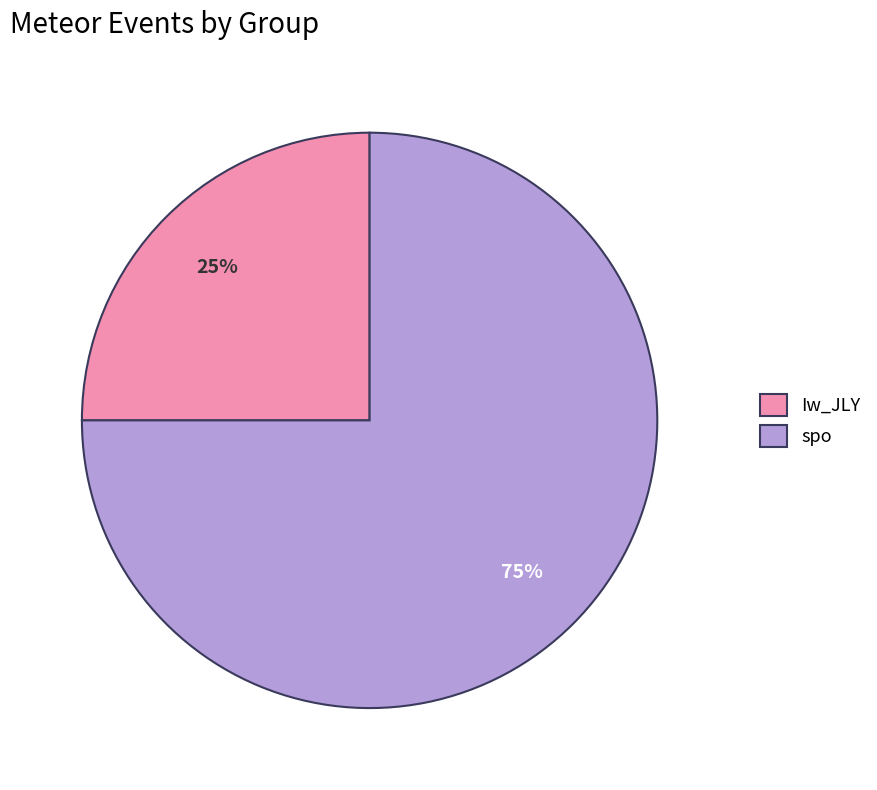

To the nearest percent, what is the difference between the spo and Iw_JLY slice percentages?

50%